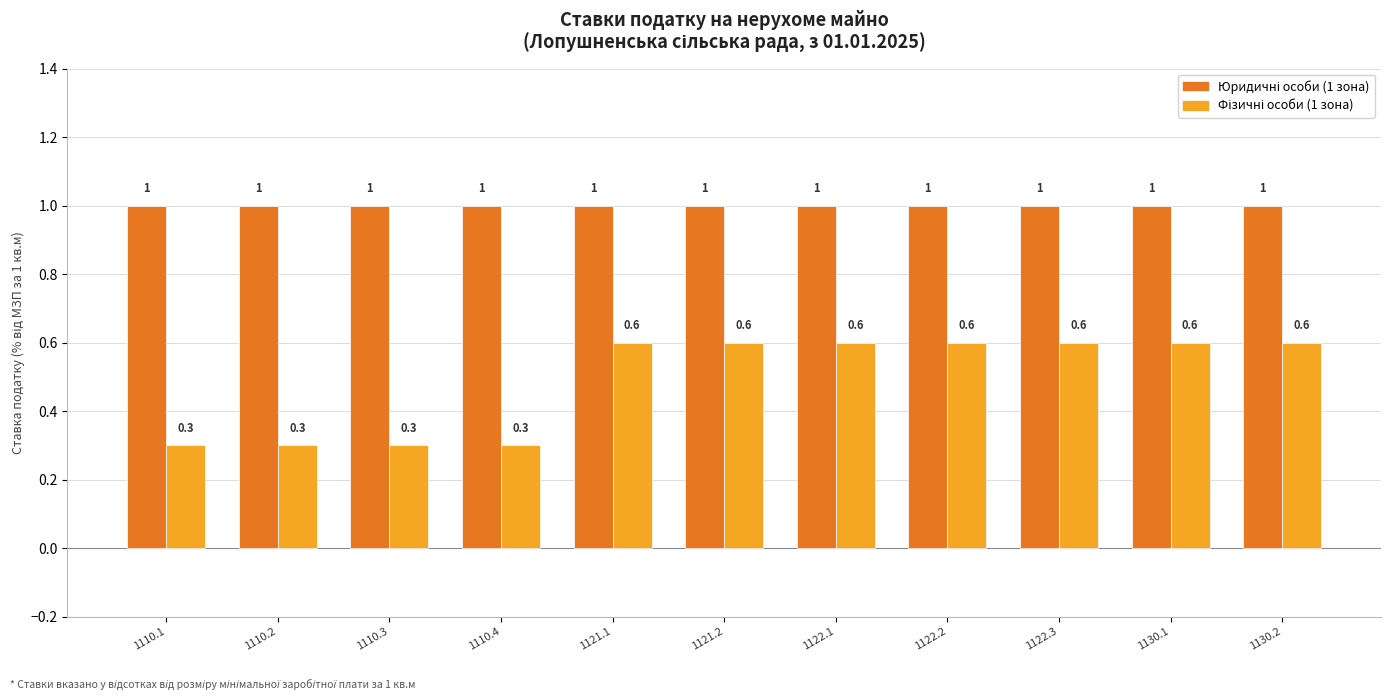

How many groups of bars are there?

11